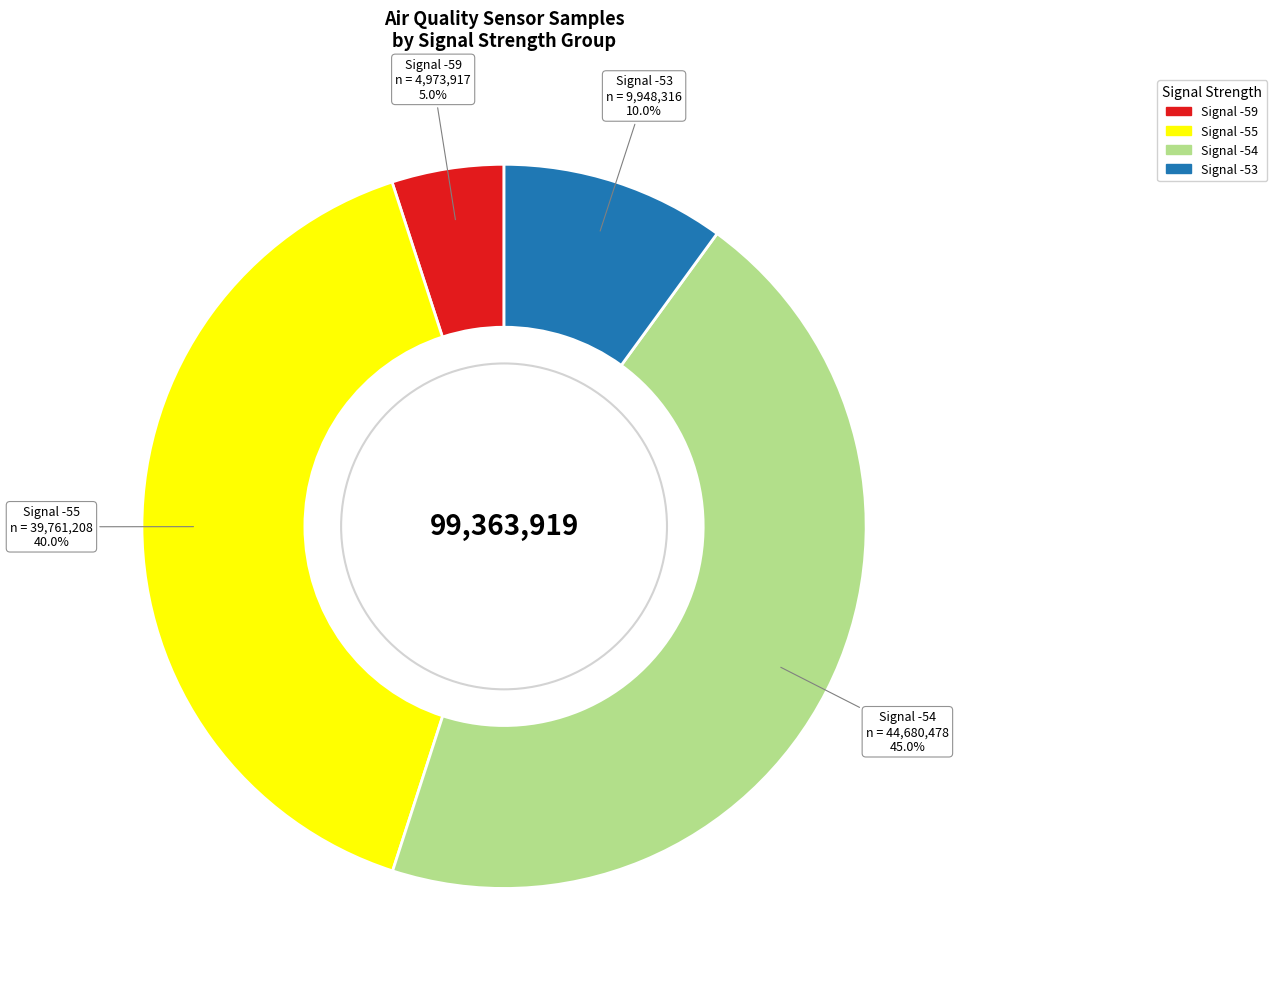

Is there any slice that represents more than half of the pie?

No